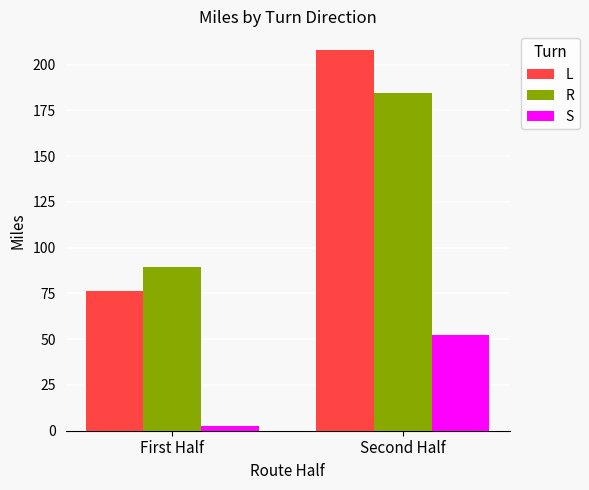

What is the maximum value for R?

184.5